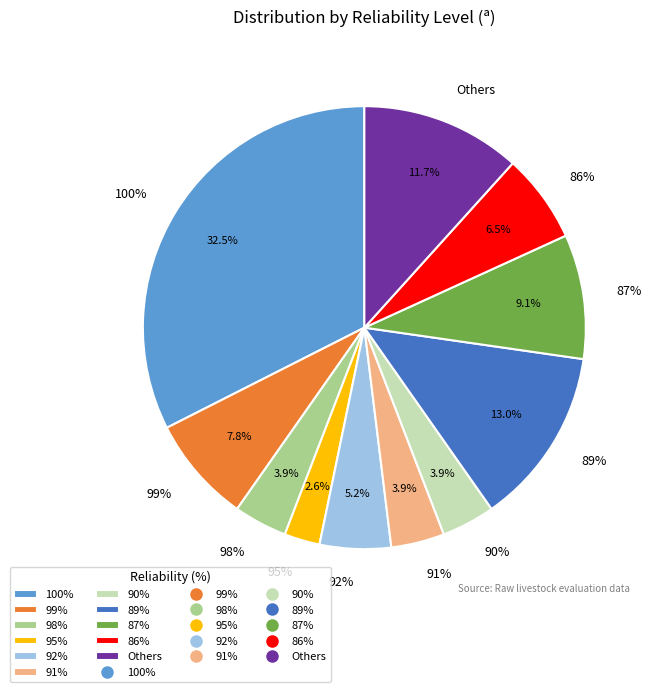

What is the largest slice in the pie chart?

100